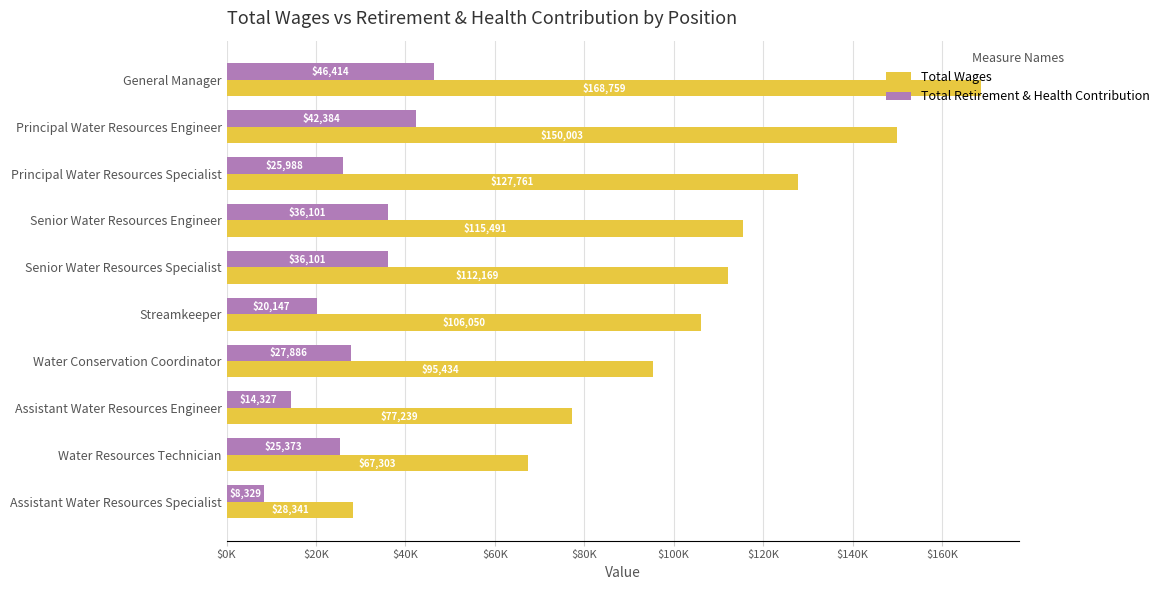

Which category has the lowest value in the Total Retirement & Health Contribution series?

Assistant Water Resources Specialist